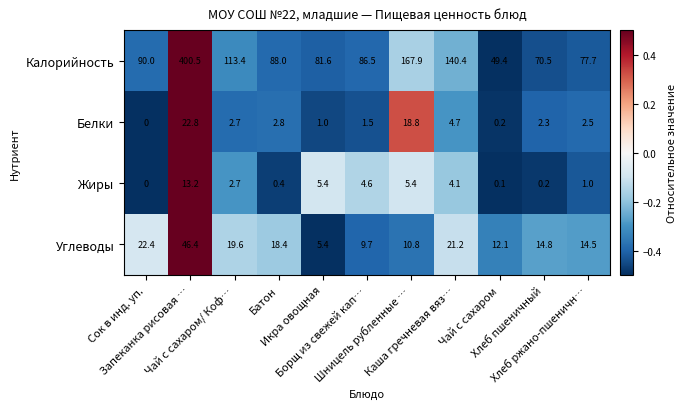

Rank the series at Хлеб пшеничный from lowest to highest value.

Жиры, Белки, Углеводы, Калорийность